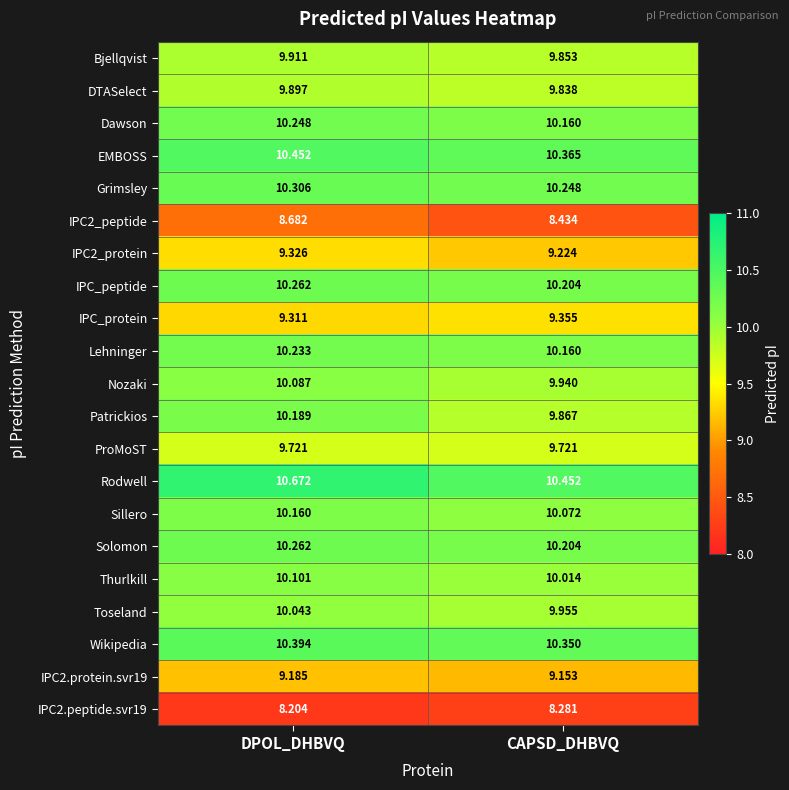

At how many categories does at least one series exceed 8?

2